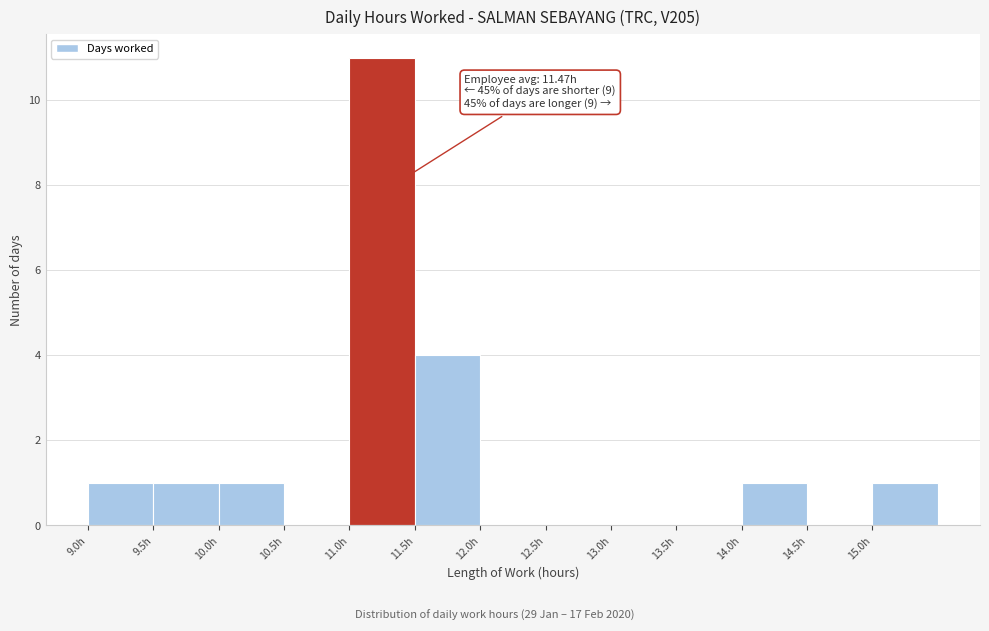

Over which range of the x-axis is the bar tallest?

11.0 to 11.5